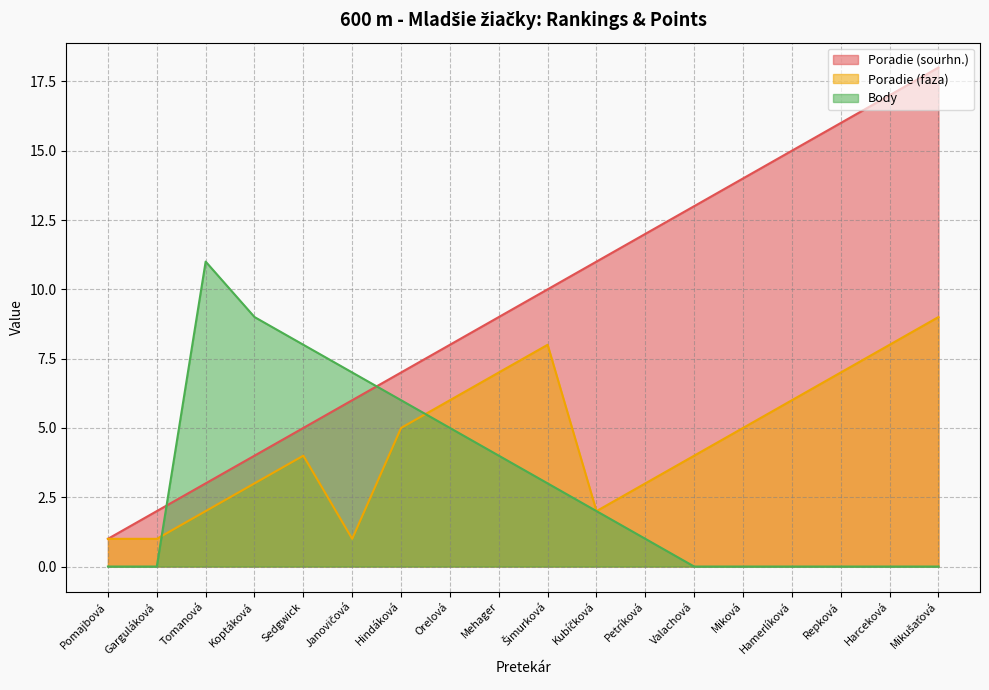

Which label corresponds to the smallest value in the chart?

Pomajbová